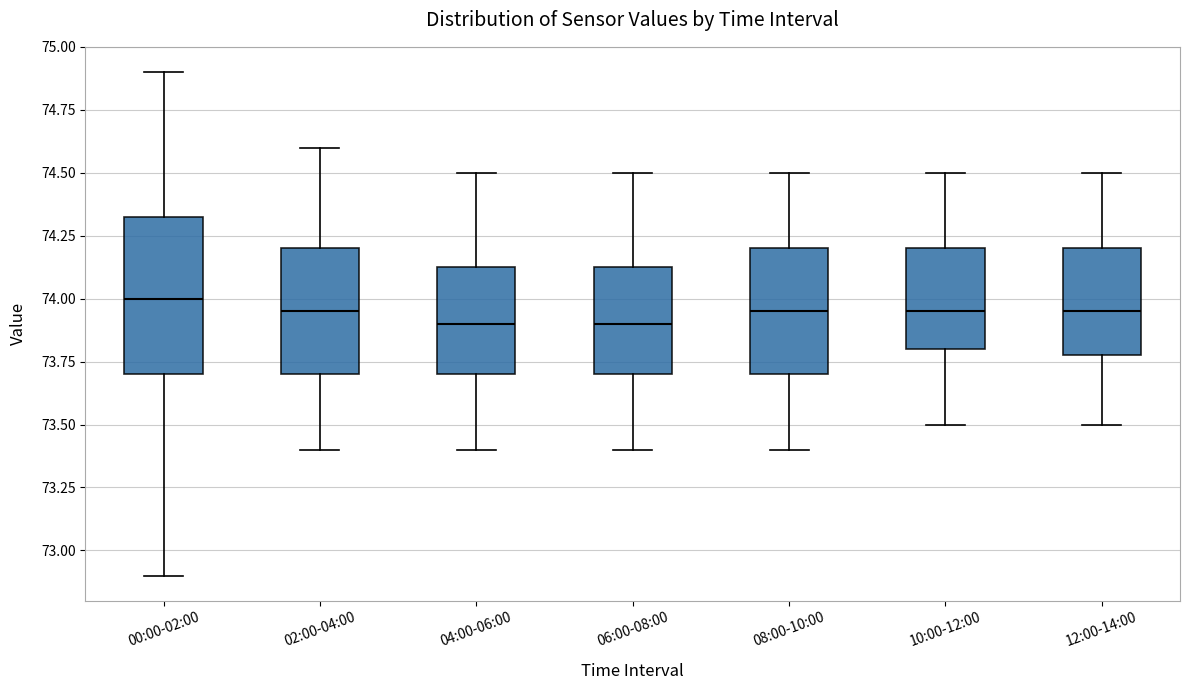

Comparing the boxes themselves (not the whiskers), which one is the tallest?

00:00-02:00